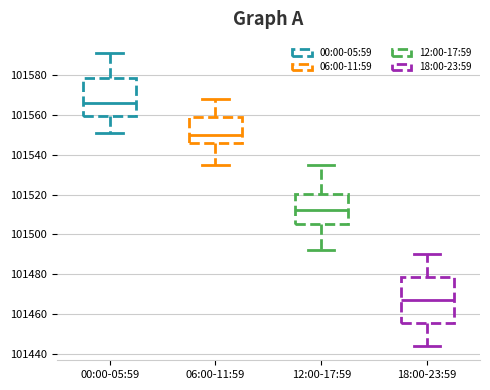

Which box's median line is the lowest?

18:00-23:59